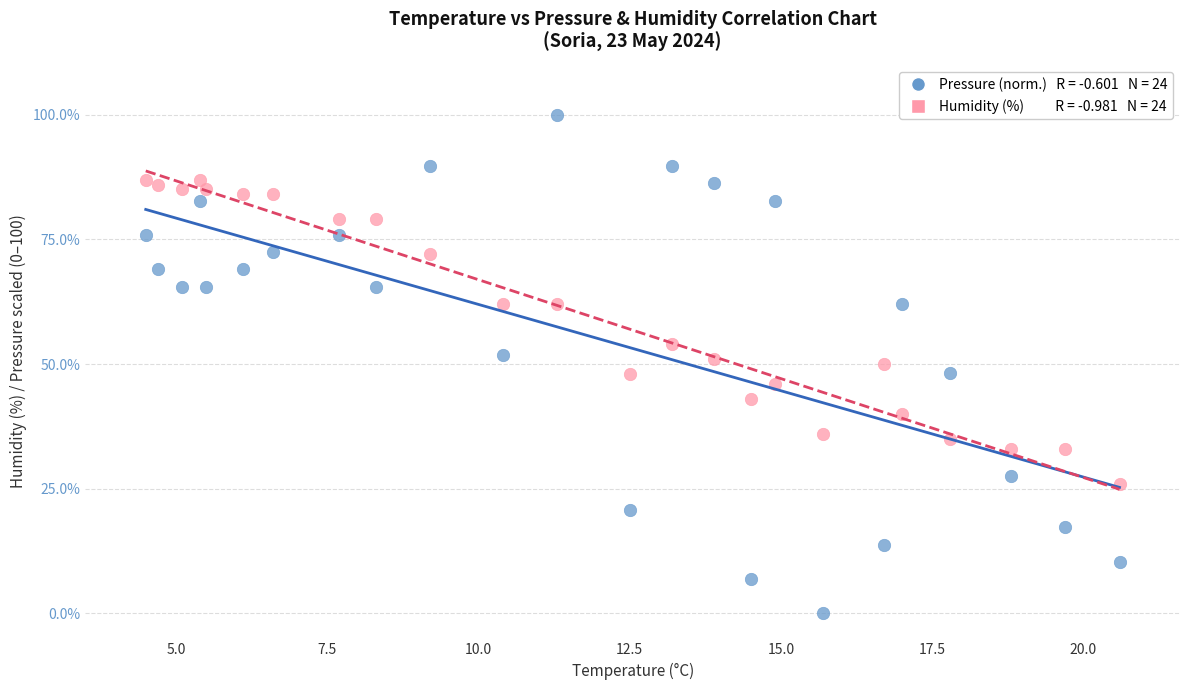

Across all data points, what is the range of X values (max minus min)?

16.1